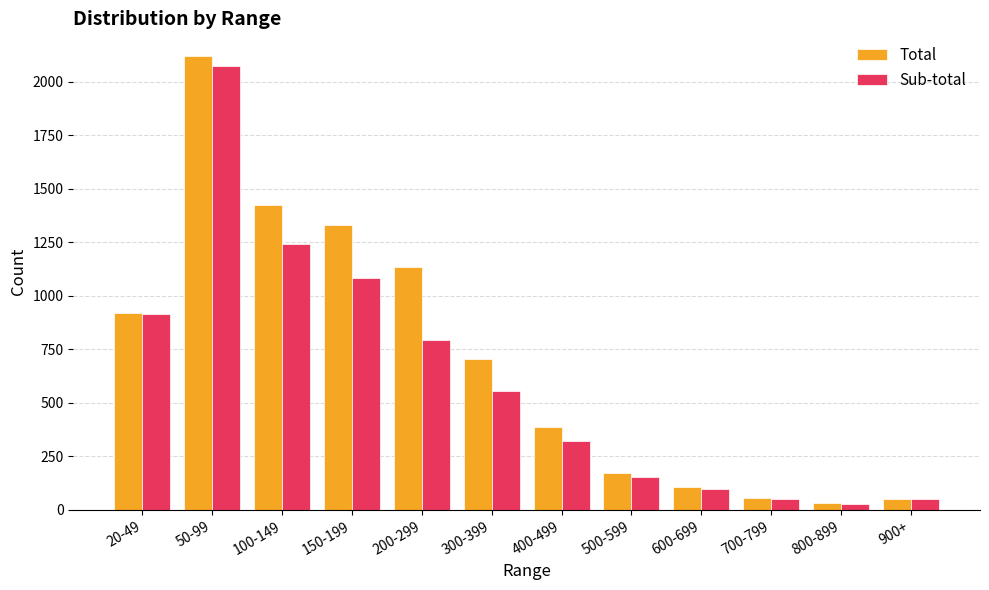

What is the highest value of the Sub-total series?

2075